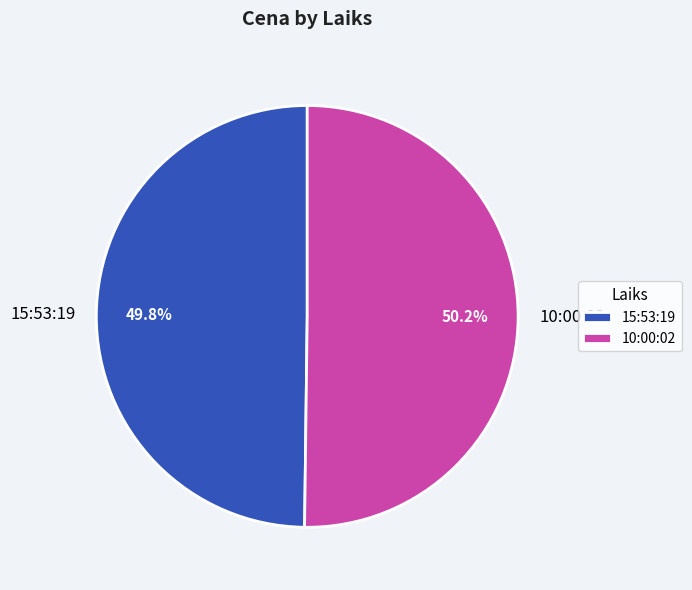

What is the total percentage of 10:00:02 and 15:53:19?

100.0%